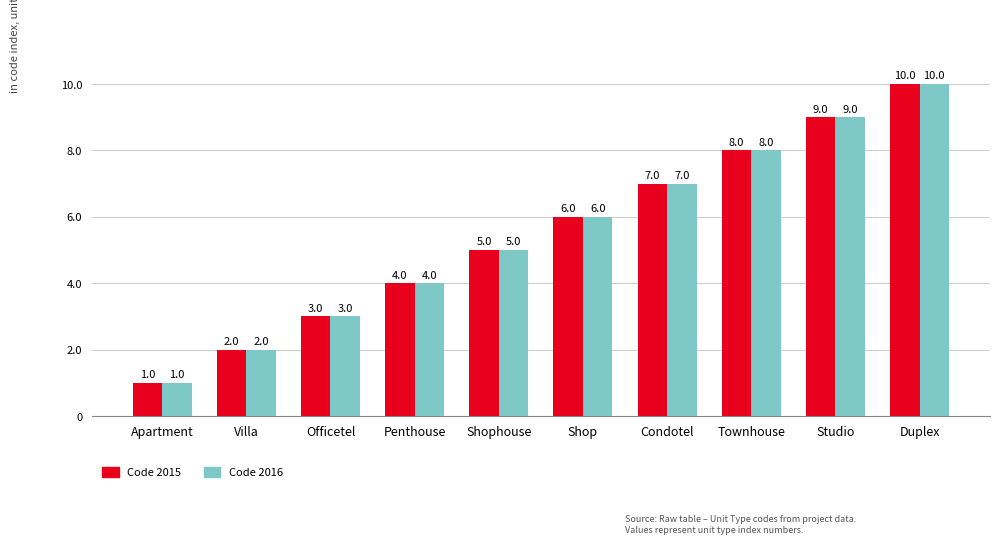

How many data points in Code 2016 are less than 6?

5